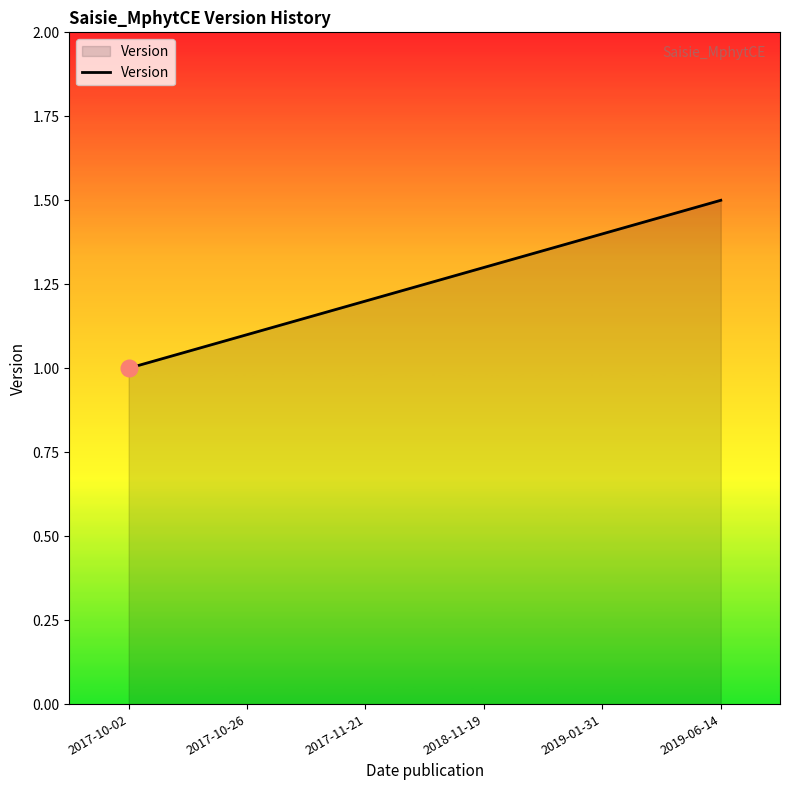

Reading left to right, extract all data points from this chart.

1.0	1.1	1.2	1.3	1.4	1.5